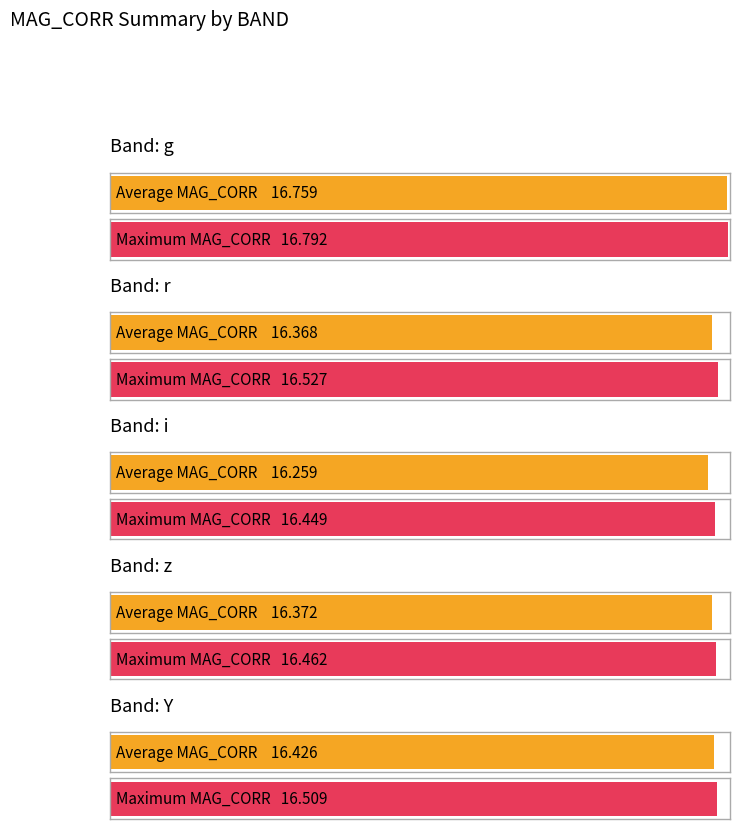

The MAG_CORR series shows 16.2 at i. True or false?

True